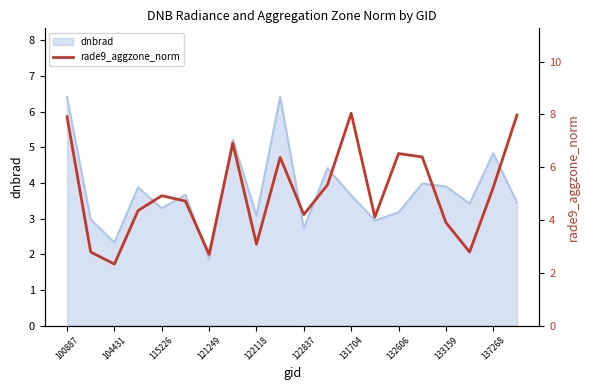

Is it true that dnbrad equals 10.8 at 100887?

False